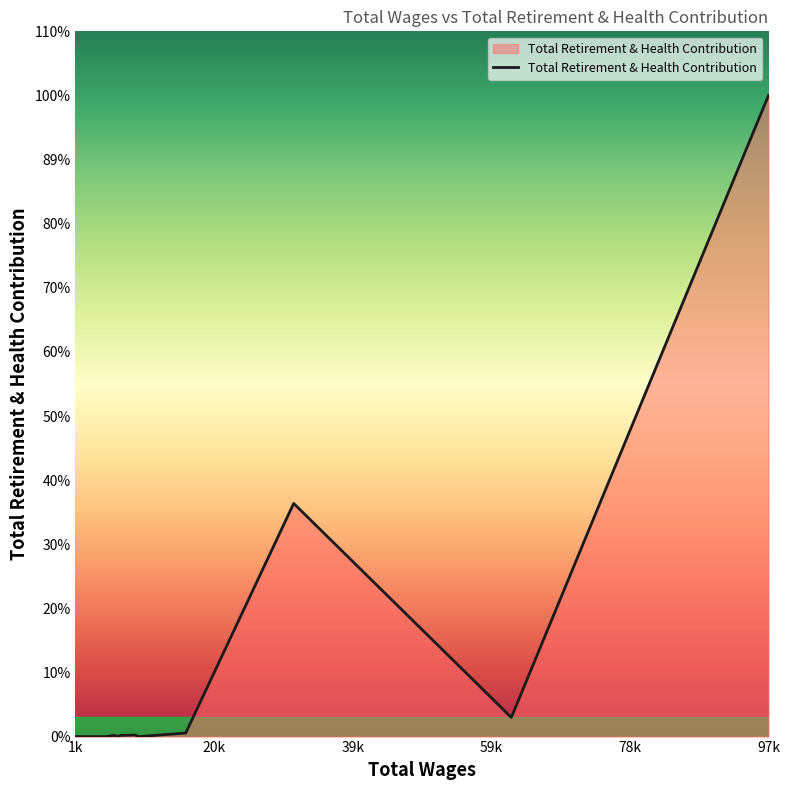

Does the chart display data point markers on the line(s)?

No